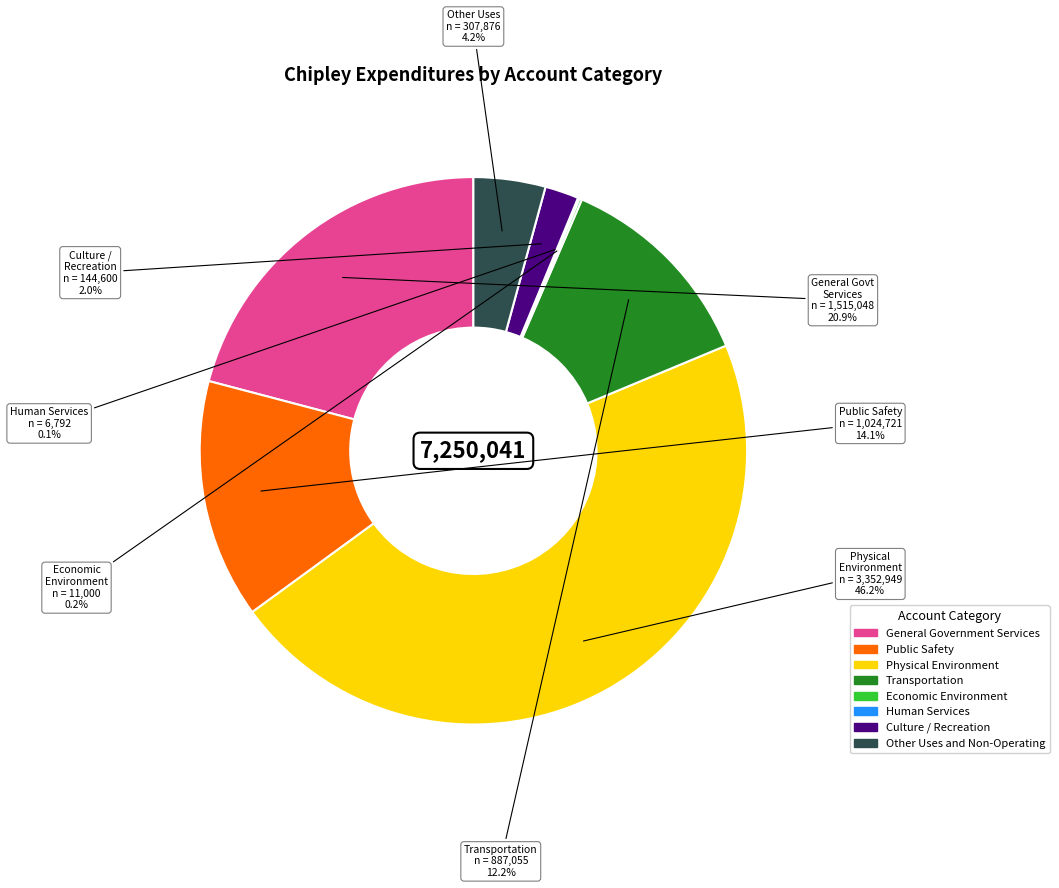

To the nearest percent, what is the difference between the largest and smallest slice percentages?

46%